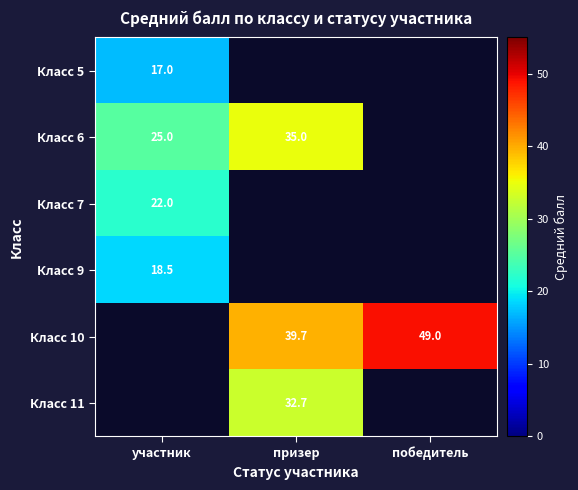

Which has a higher value, победитель or призер?

победитель